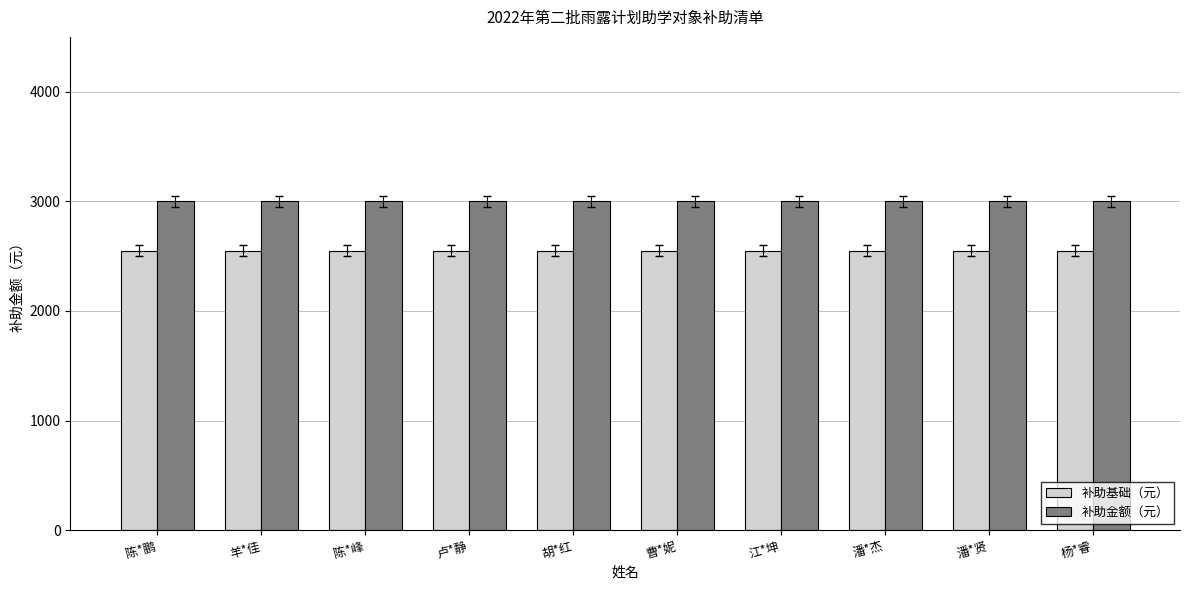

Reading right to left, list all the values displayed in this chart.

补助基础（元）: 2550	2550	2550	2550	2550	2550	2550	2550	2550	2550
补助金额（元）: 3000	3000	3000	3000	3000	3000	3000	3000	3000	3000